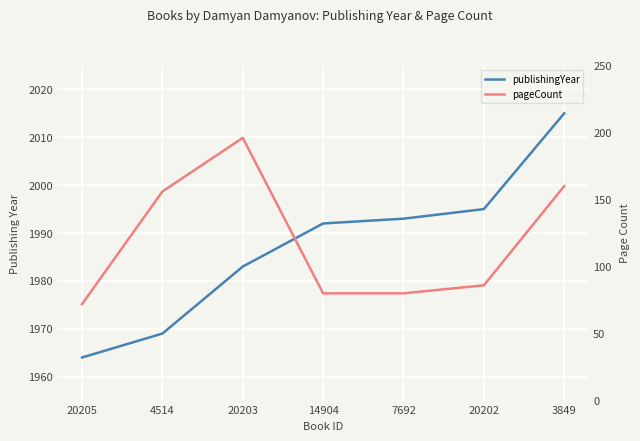

At which label is pageCount closest to 134?

4514